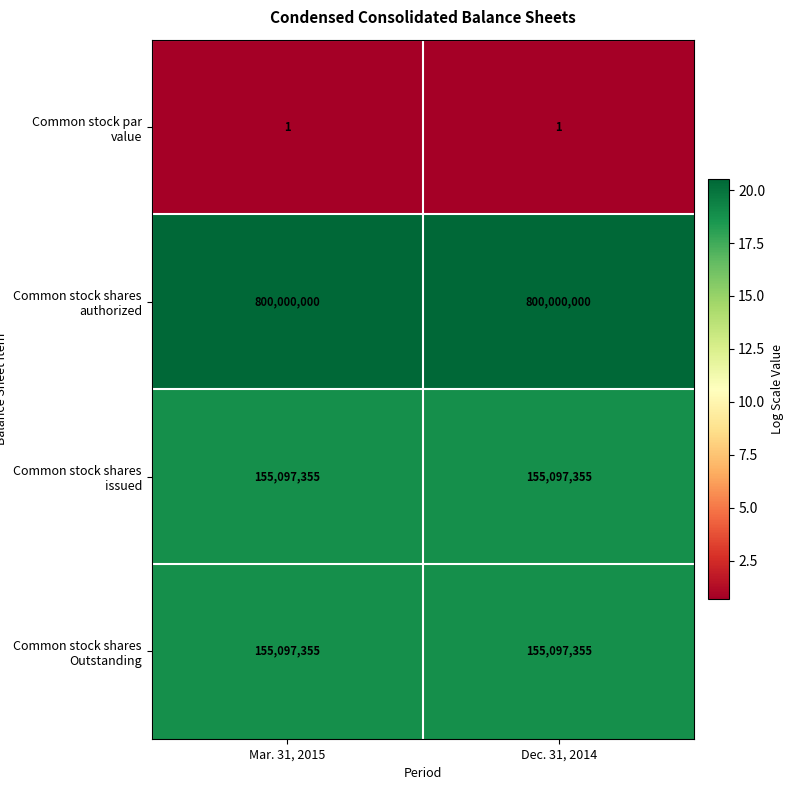

How many data points does each series have?

2